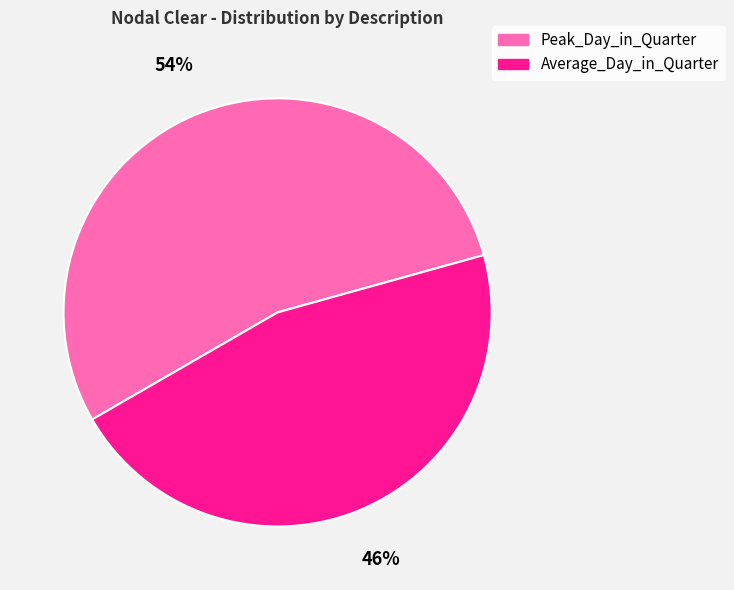

How many segments does this pie chart have?

2